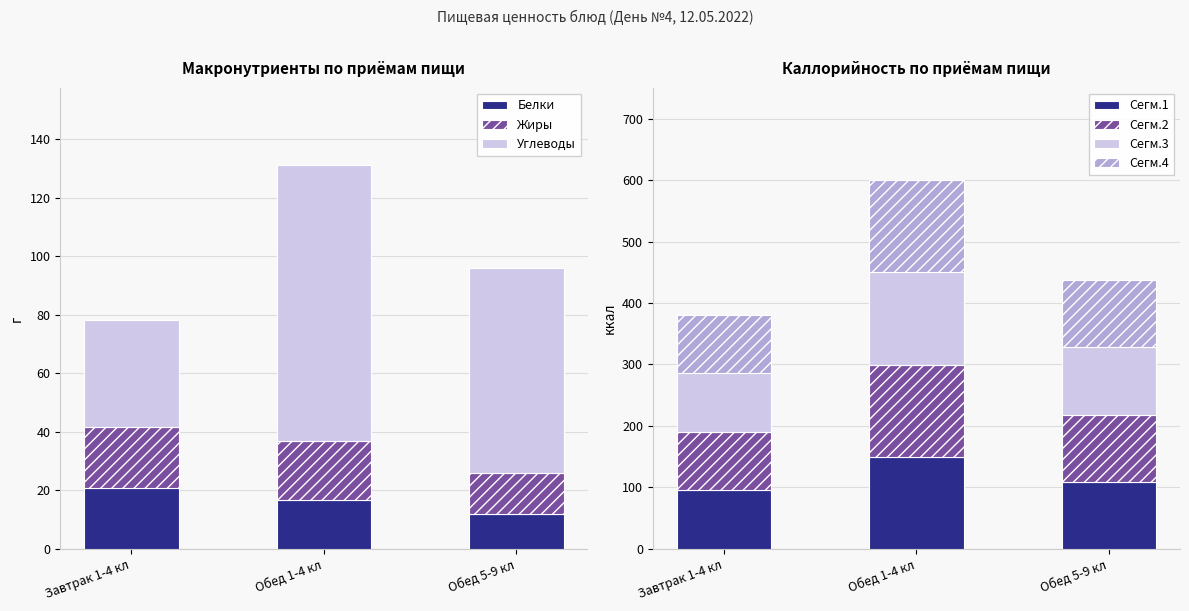

Is the value of Белки at Обед 1-4 кл greater than the value of Жиры at Обед 5-9 кл?

Yes